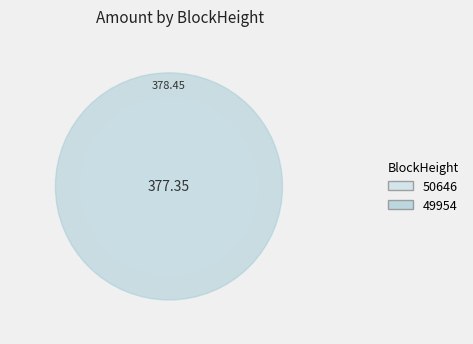

Is the sum of 49954 and 50646 greater than half?

Yes